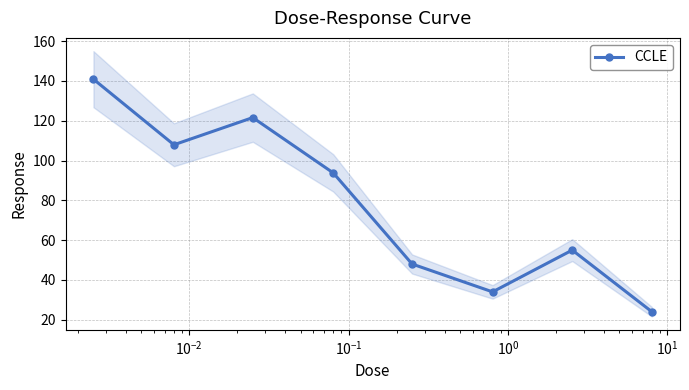

What is the value of the CCLE point at the 4th from the left?

93.8